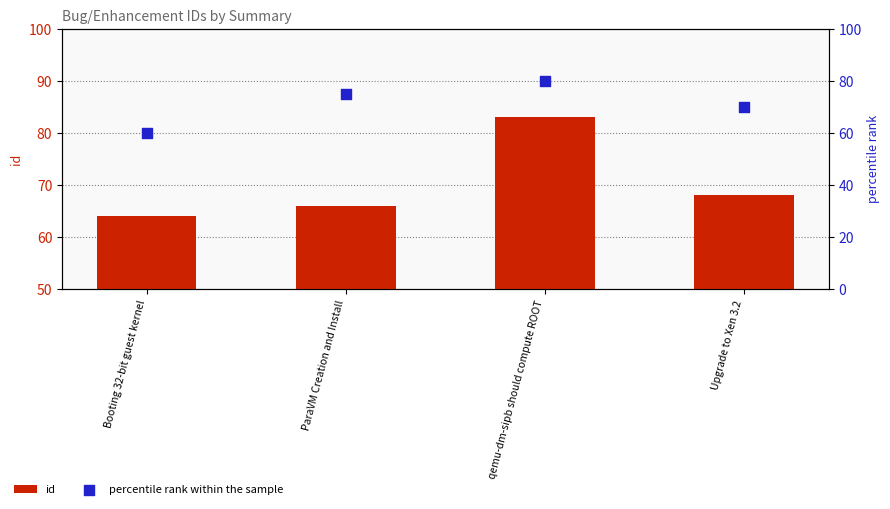

Which series has the widest spread of Y values?

percentile rank within the sample